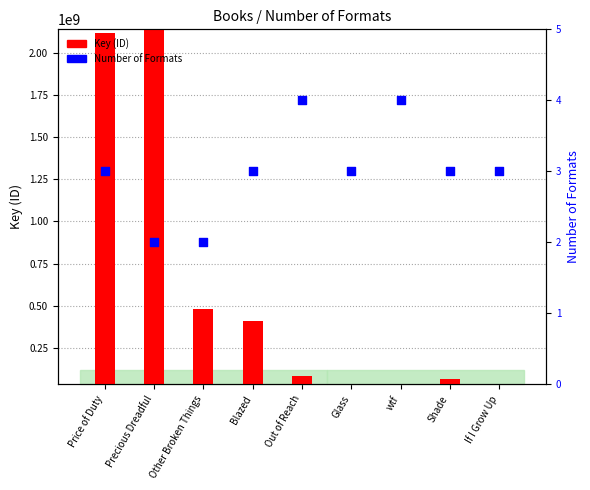

Which series has the widest spread of Y values?

Key (ID)